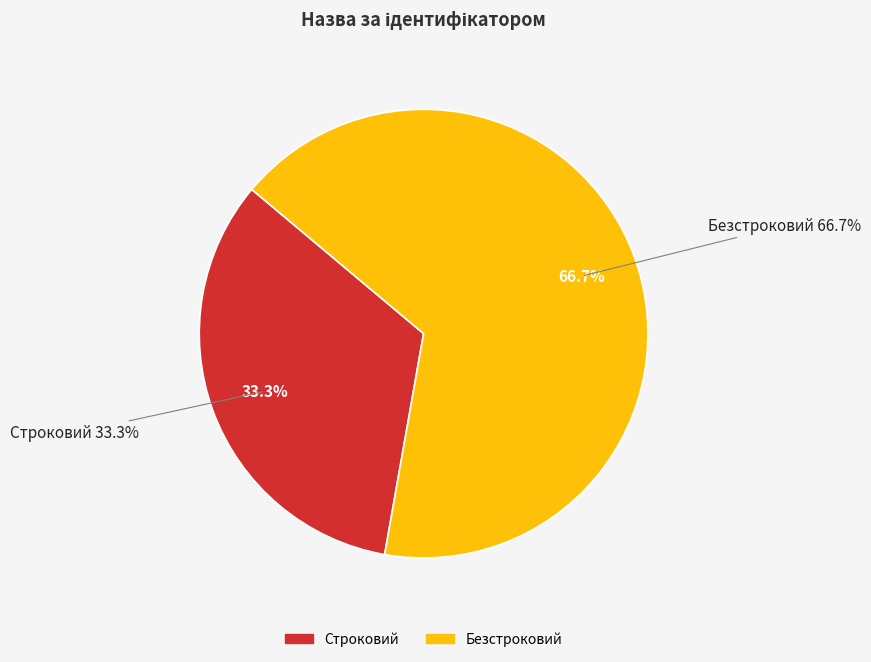

What percentage do Безстроковий and Строковий together represent?

100.0%